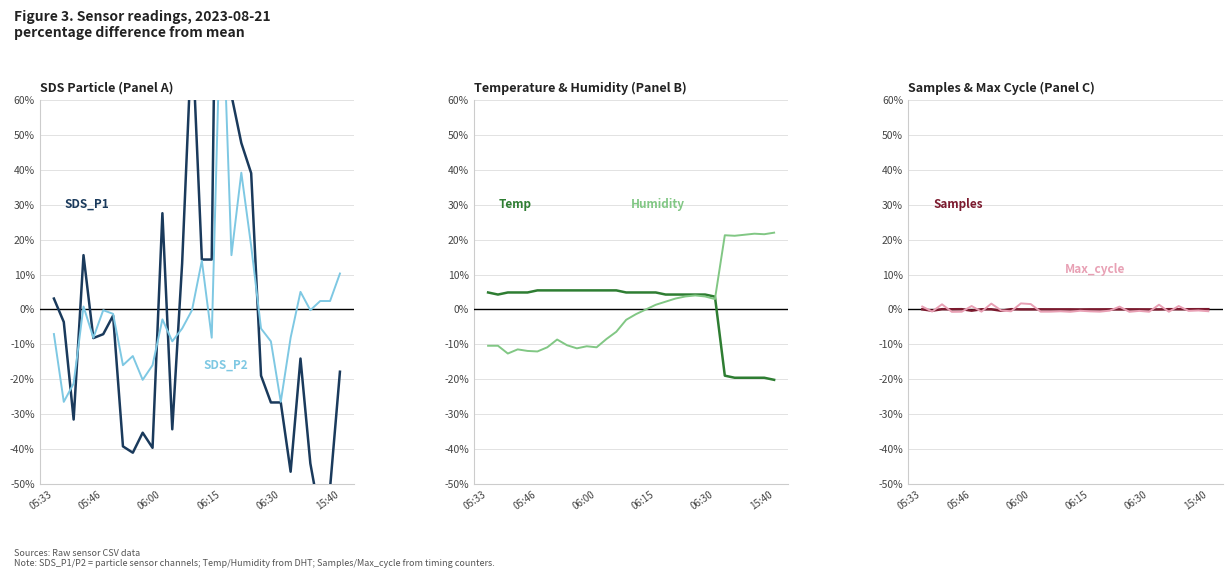

Count the number of categories in the chart.

30